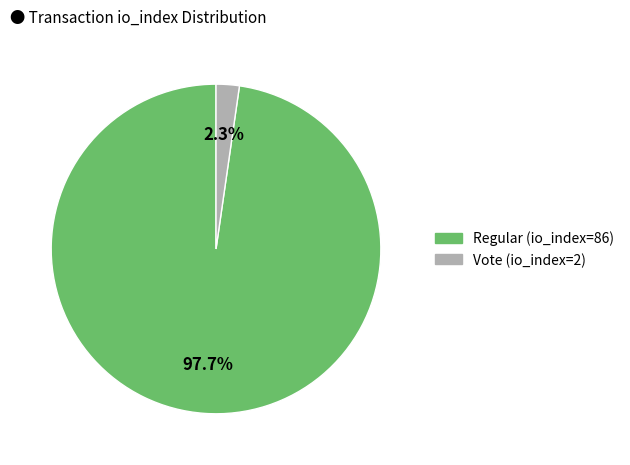

Between Regular (io_index=86) and Vote (io_index=2), which is larger?

Regular (io_index=86)